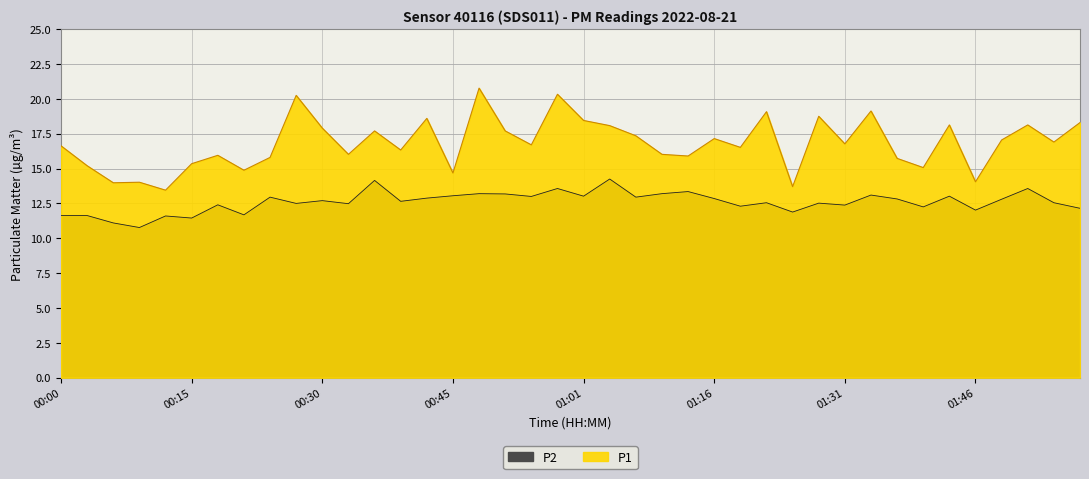

The P1 series shows 15.7 at 01:37. True or false?

True